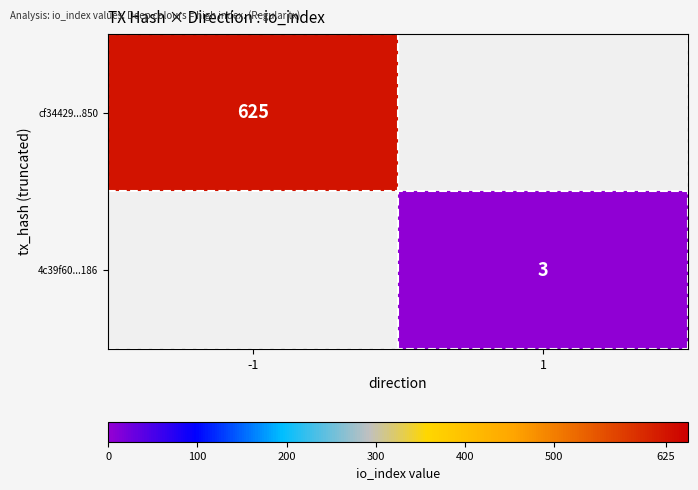

How many series are shown in this chart?

2